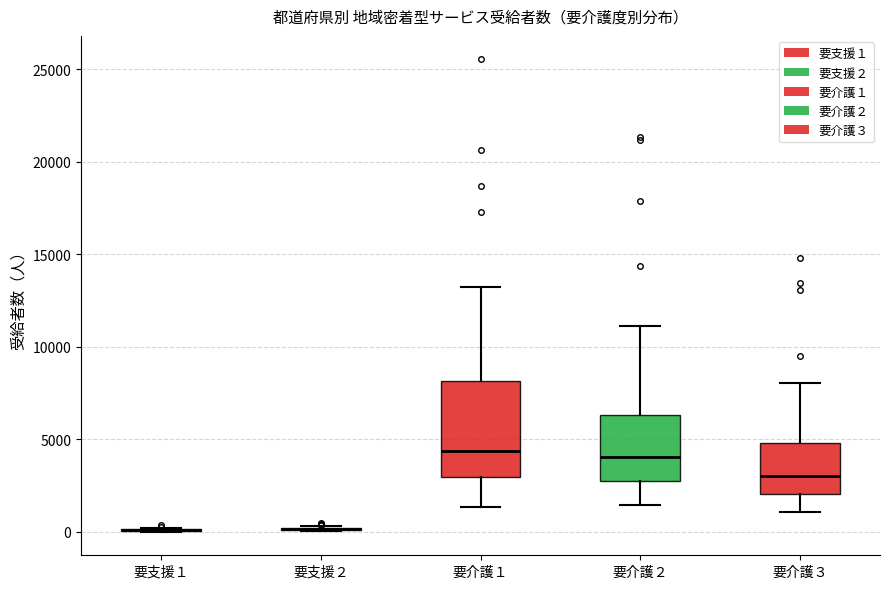

Reading left to right, read every box against the y-axis: the position of its median line, the range the box covers, and the ends of its whiskers. The values are not printed on the chart, so give them approximately, as read against the axis.

要支援１: box collapsed to a line at 0, whiskers 0 to 0
要支援２: box collapsed to a line at 0, whiskers 0 to 500
要介護１: median 4500, box 3000 to 8000, whiskers 1500 to 13500
要介護２: median 4000, box 2500 to 6500, whiskers 1500 to 11000
要介護３: median 3000, box 2000 to 5000, whiskers 1000 to 8000